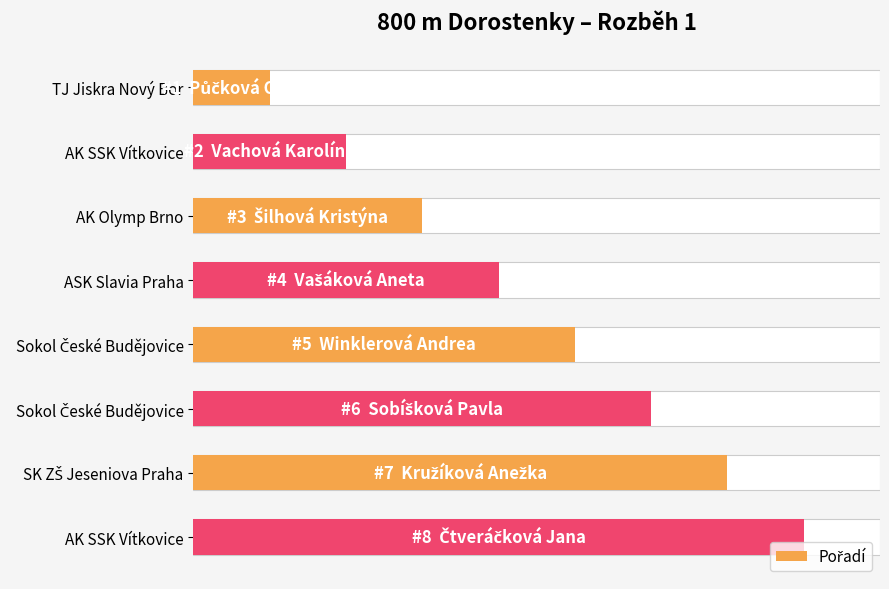

How many data points are less than 5?

4